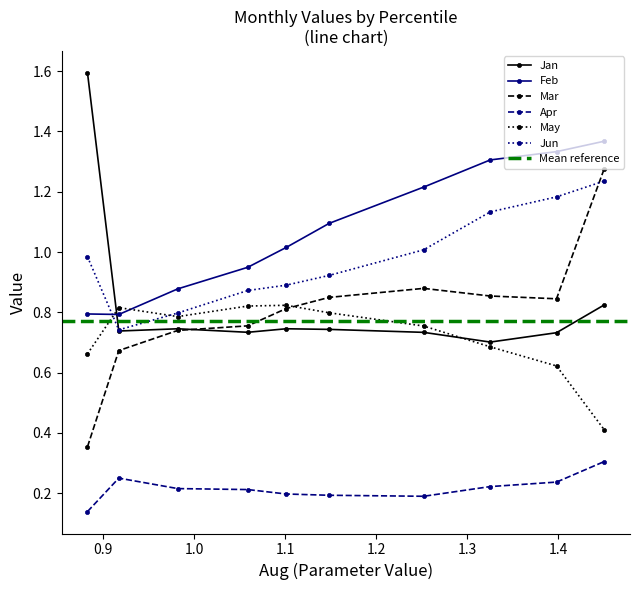

True or false: Feb and Mar cross at least once.

False